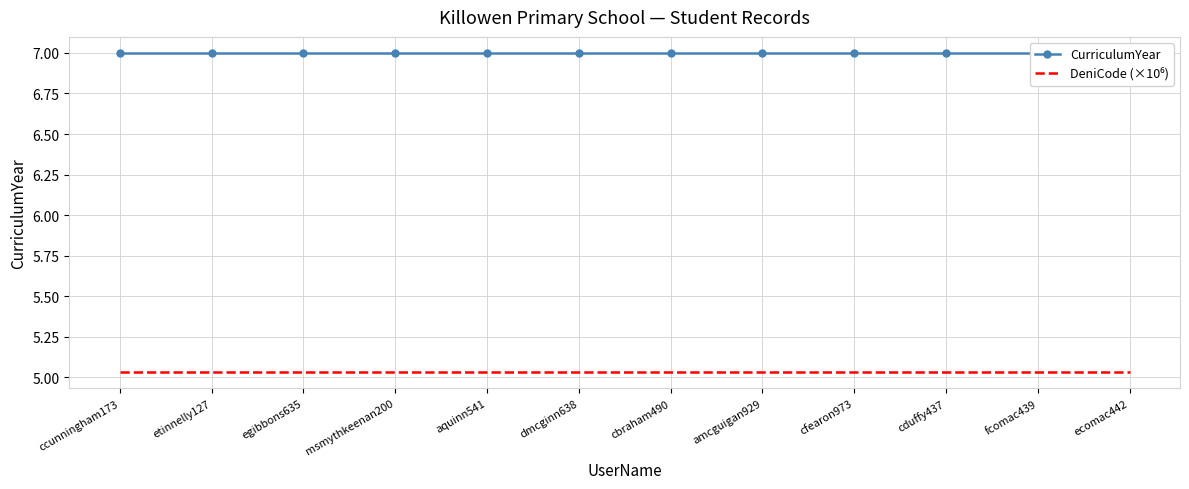

True or false: DeniCode (×10⁶) has more than 1 interior local peaks.

False